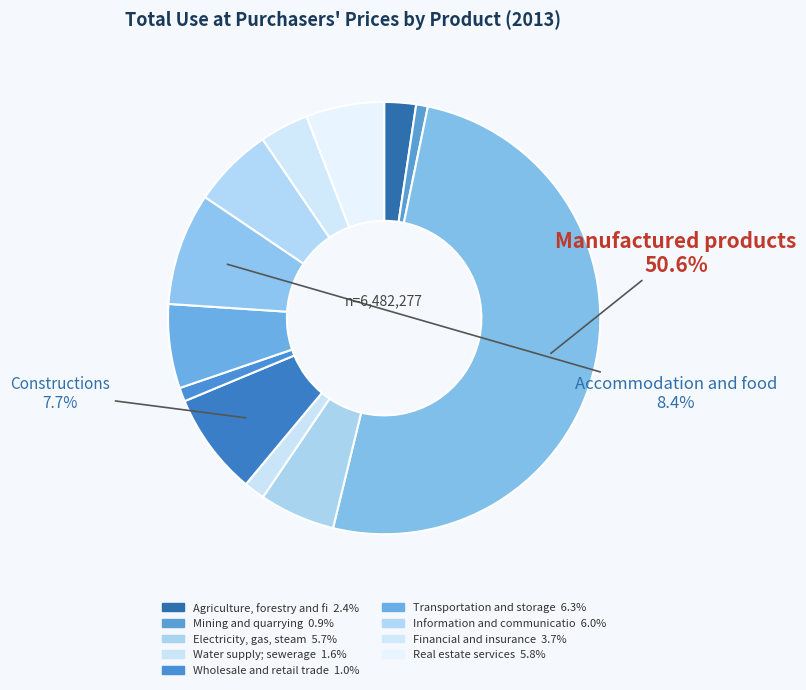

How many slices are in this pie chart?

12